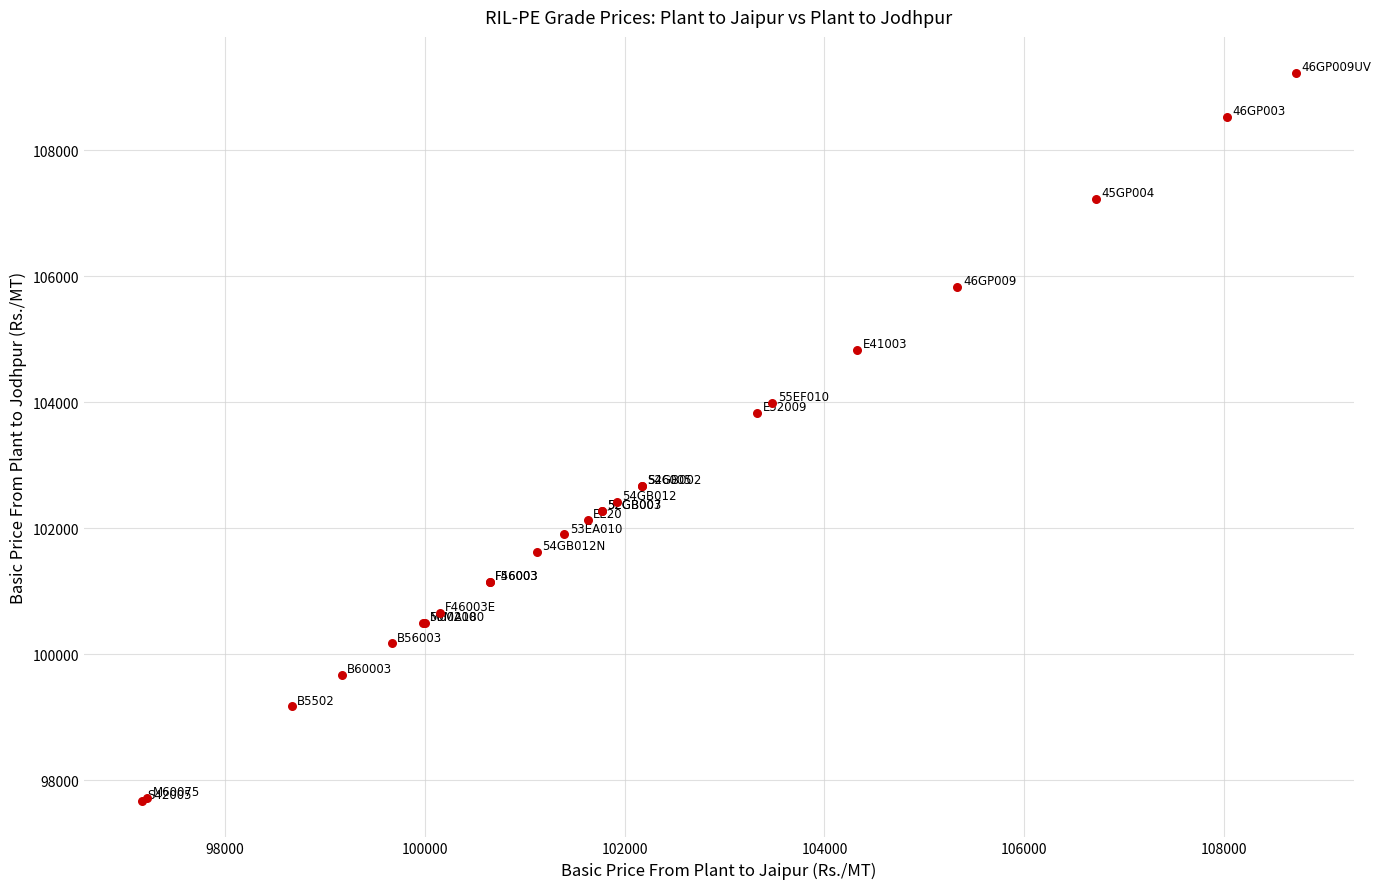

What Y value in the scatter plot is closest to 103443?

103828